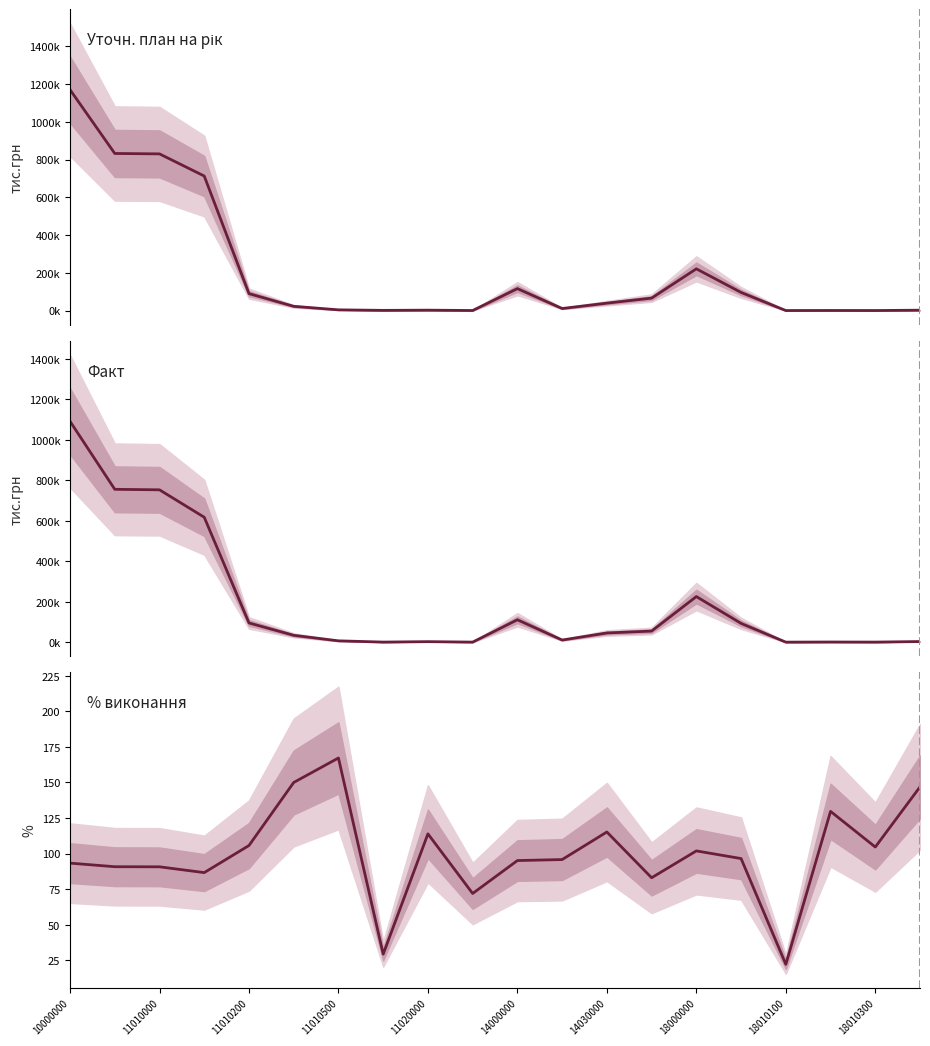

True or false: Уточн. план на рік and % виконання cross at least once.

False